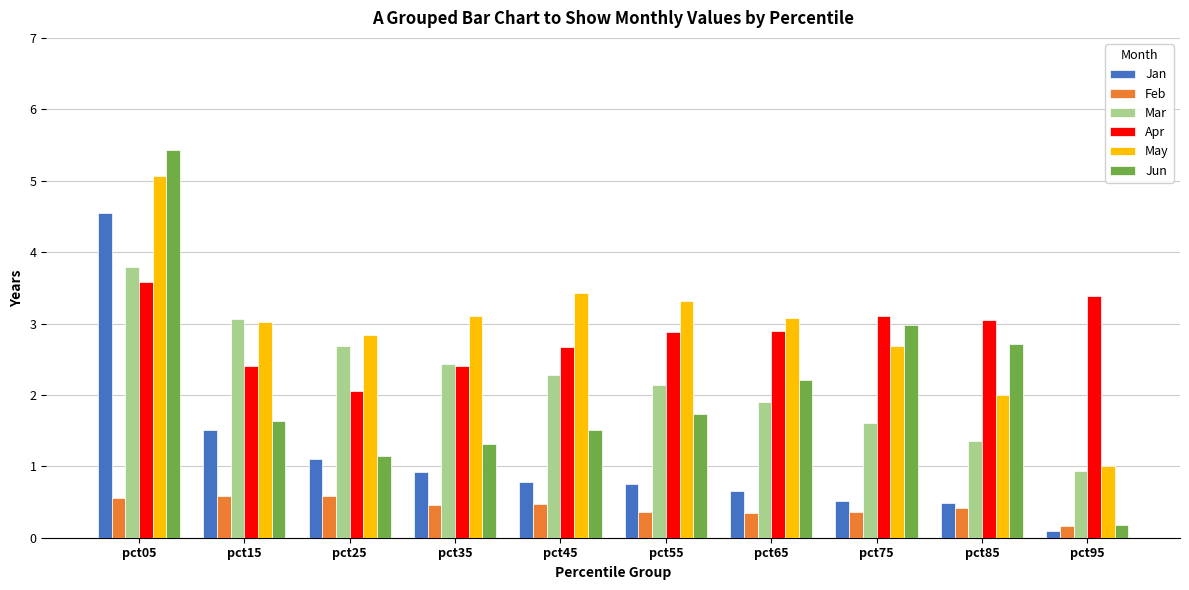

What is the difference between the Feb values at pct25 and pct95?

0.4